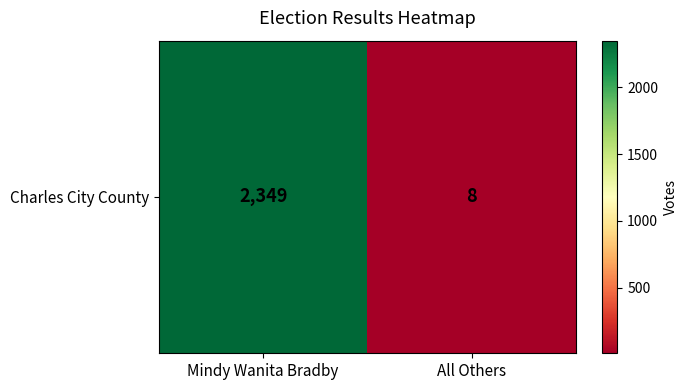

Rank the categories by value from highest to lowest.

Mindy Wanita Bradby, All Others